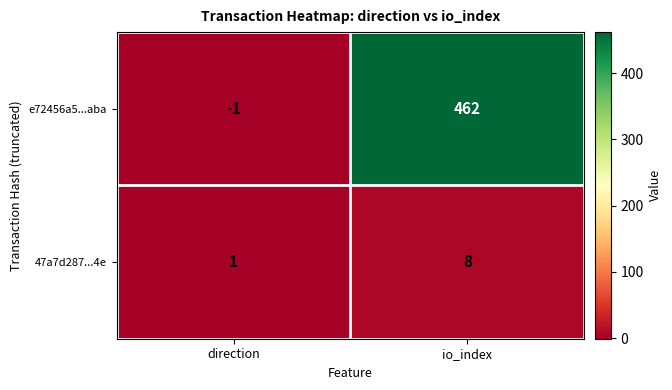

Rank the series by their maximum value, from highest to lowest.

e72456a5...aba, 47a7d287...4e